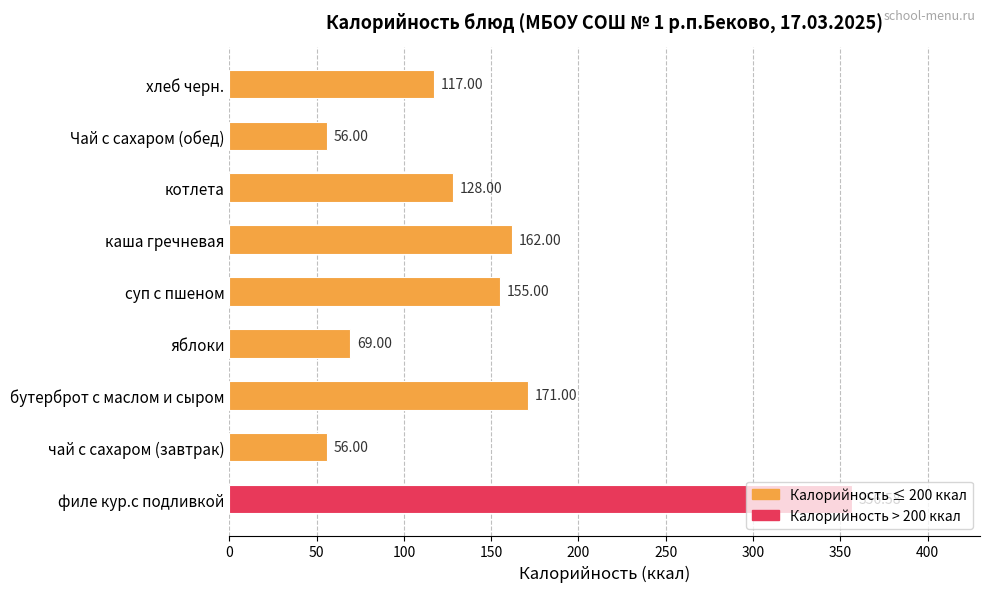

At which label is the value closest to 206?

бутерброт с маслом и сыром